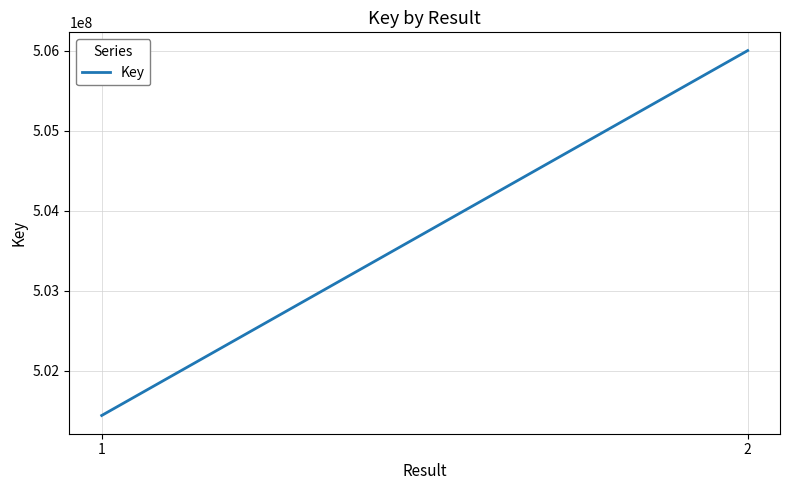

Where is the data nearest to the value 503723775?

1